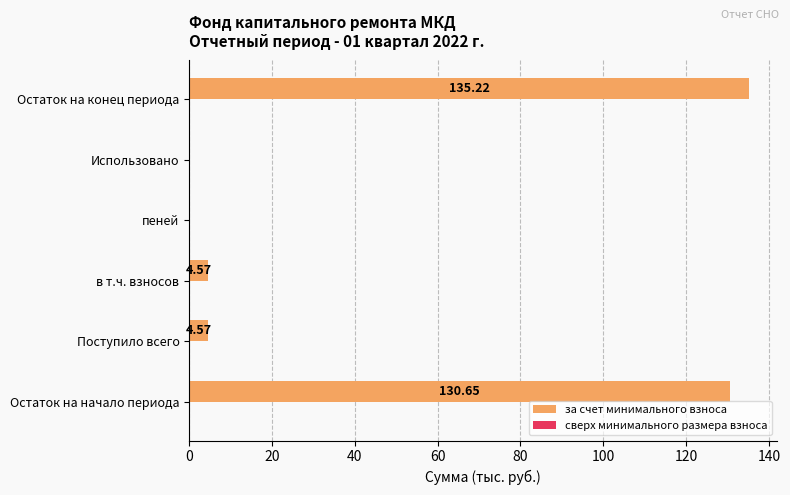

Which has a higher value, Использовано or Остаток на начало периода?

Остаток на начало периода